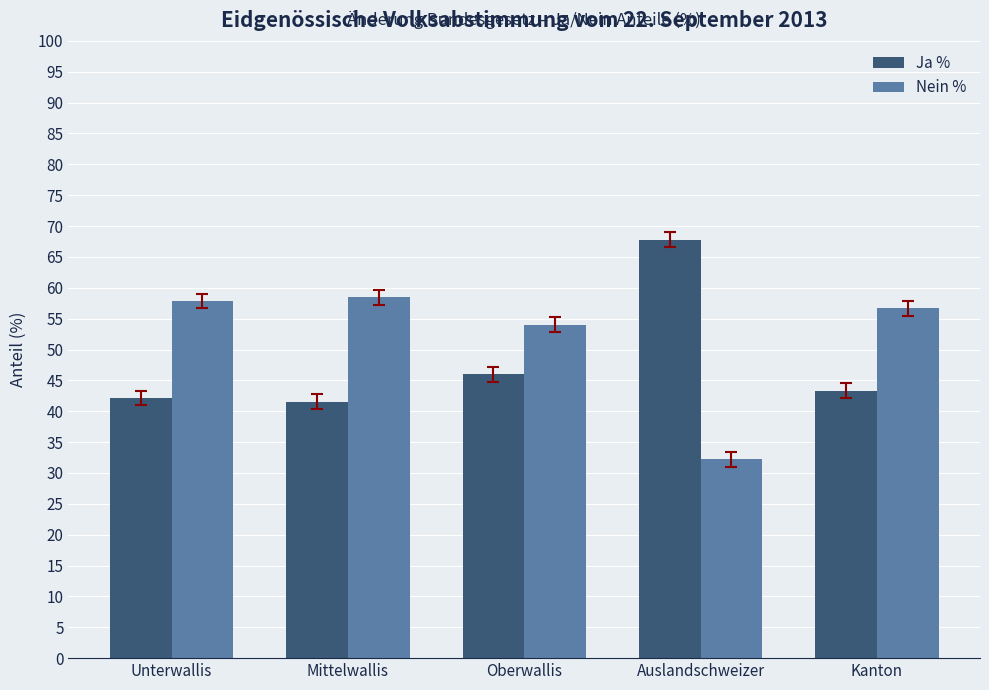

List the series in order of their peak value, highest first.

Ja %, Nein %